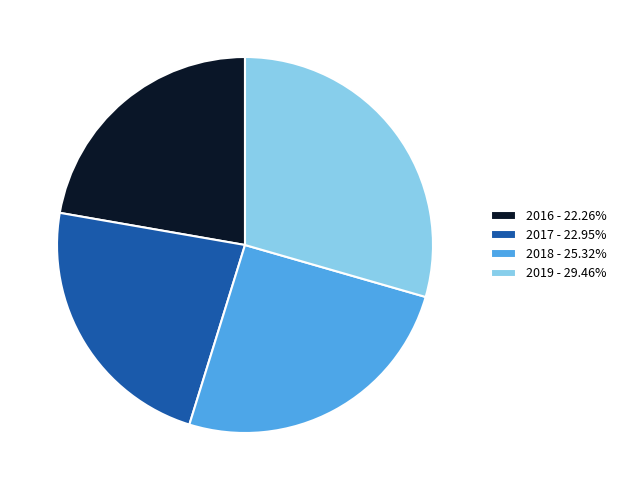

Combined, do 2017 and 2019 account for over 50%?

Yes